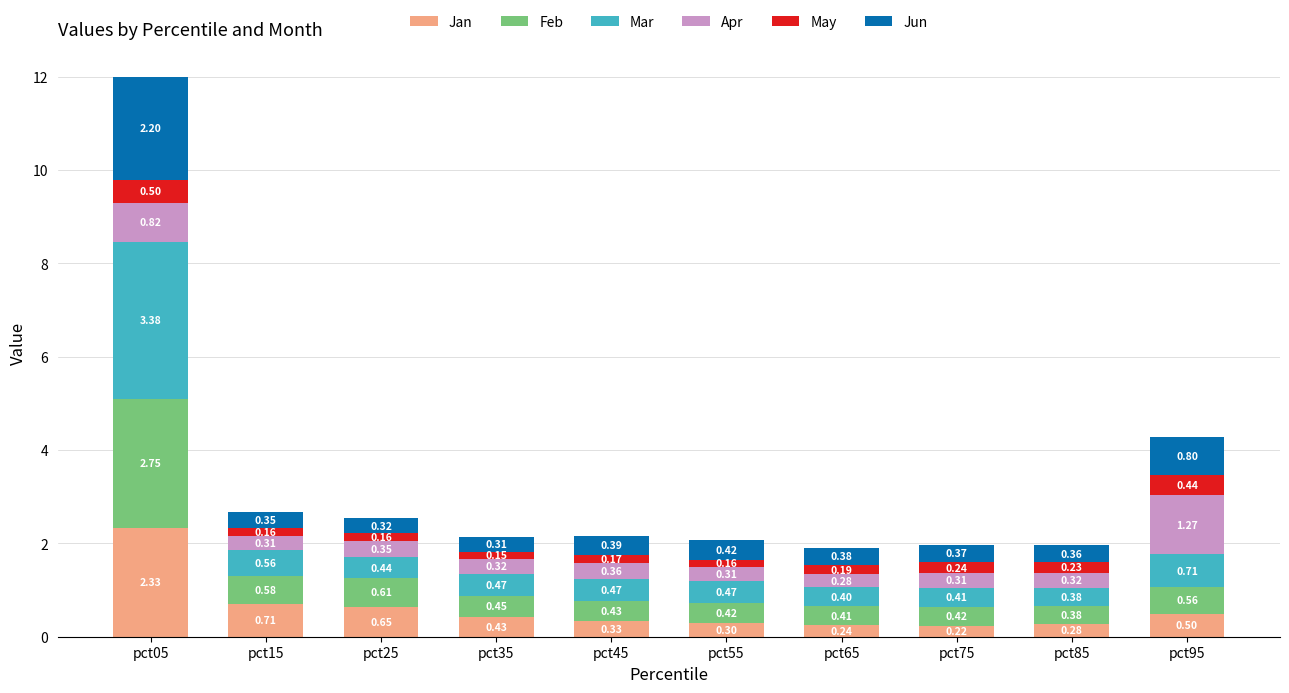

At which category is the sum across all series the highest?

pct05